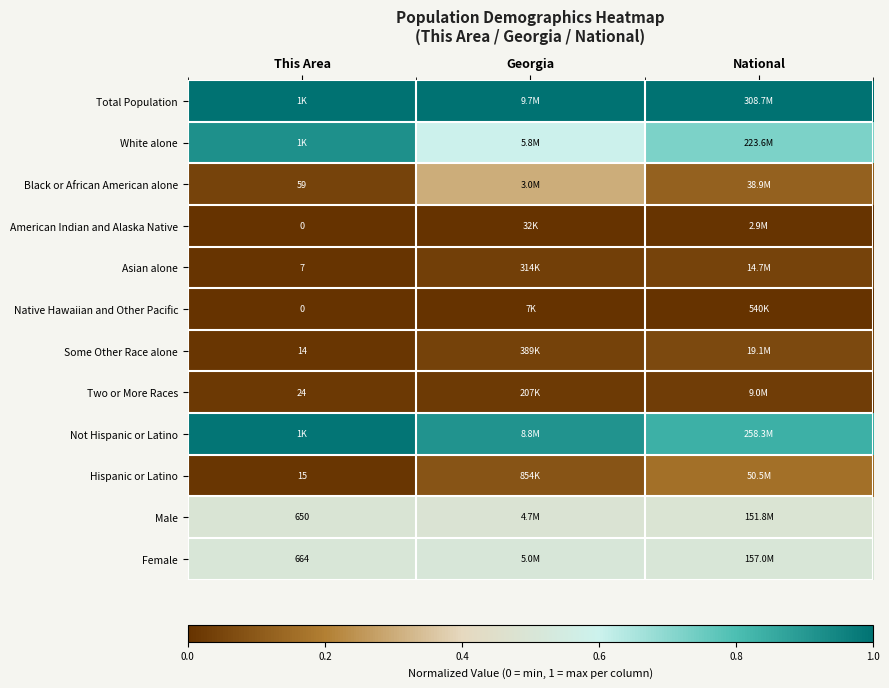

Where is Black or African American alone nearest to the value 0?

This Area